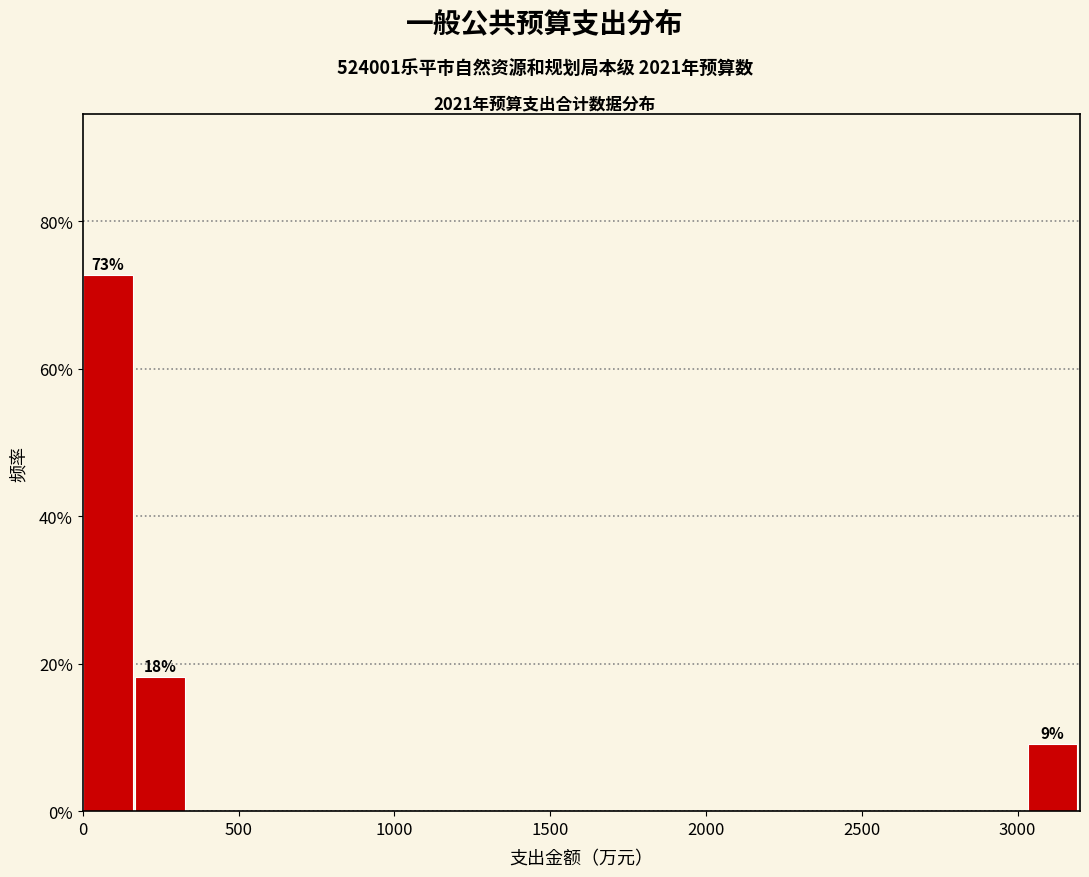

Read against the x-axis, roughly where is the centre of the tallest bar?

100